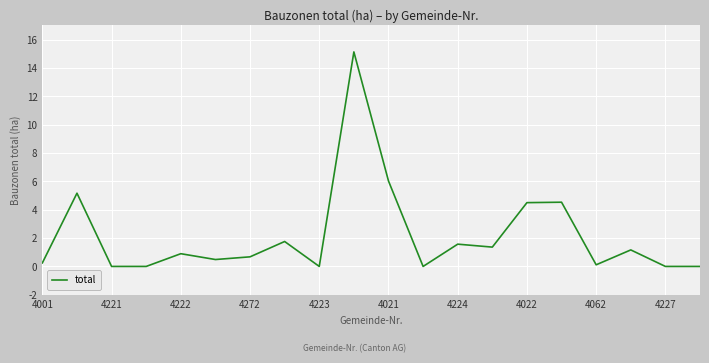

What is the difference between the maximum and minimum values?

15.1